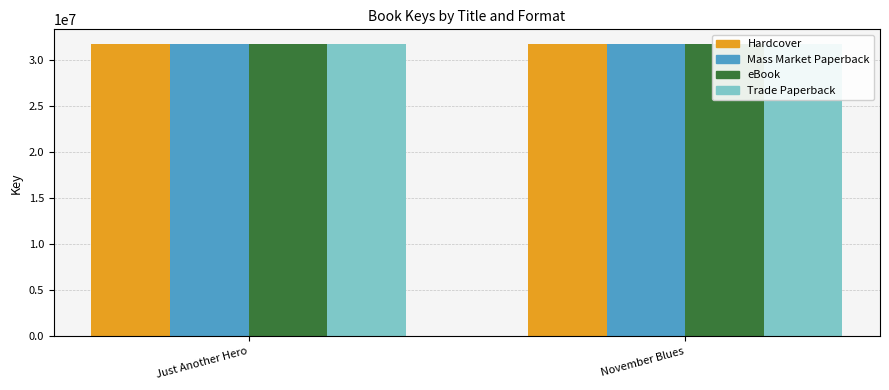

What are all the series names shown in the legend?

Hardcover, Mass Market Paperback, eBook, Trade Paperback